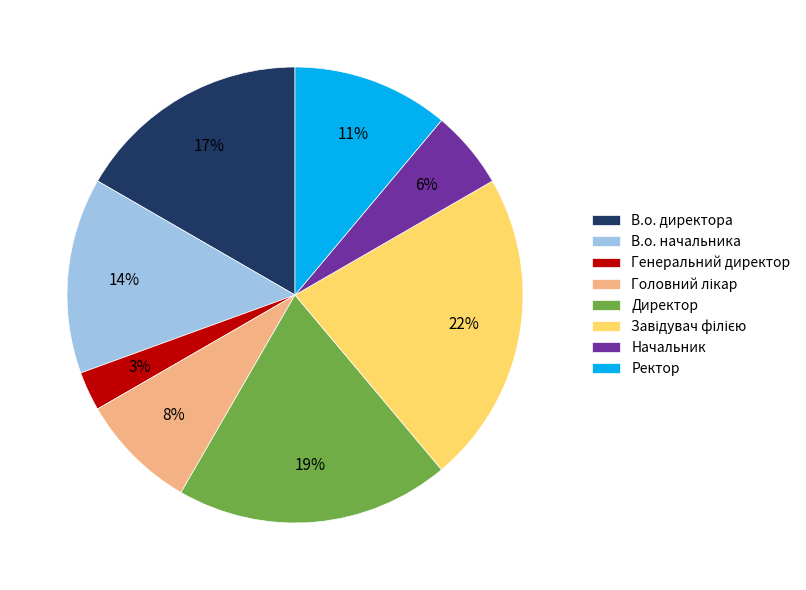

To the nearest percent, what is the average slice percentage?

12%